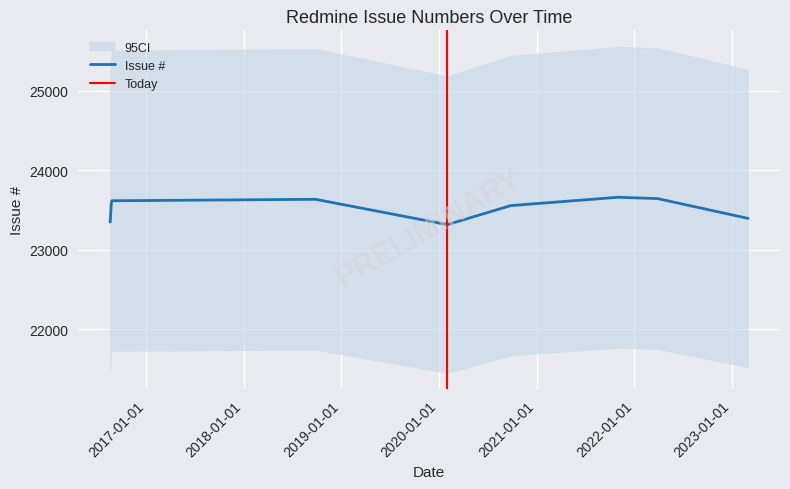

What is the sum of the values at 2021-11-01 and 2020-02-01?

46976